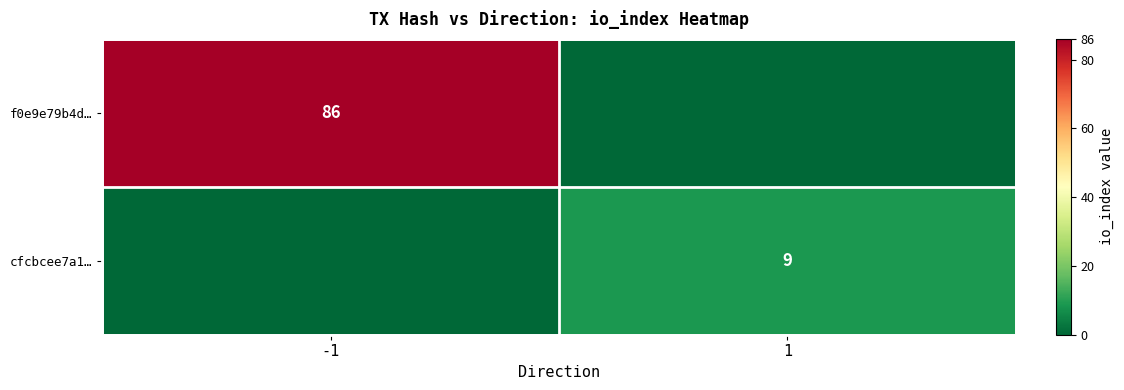

The cfcbcee7a1… series shows 9 at 1. True or false?

True